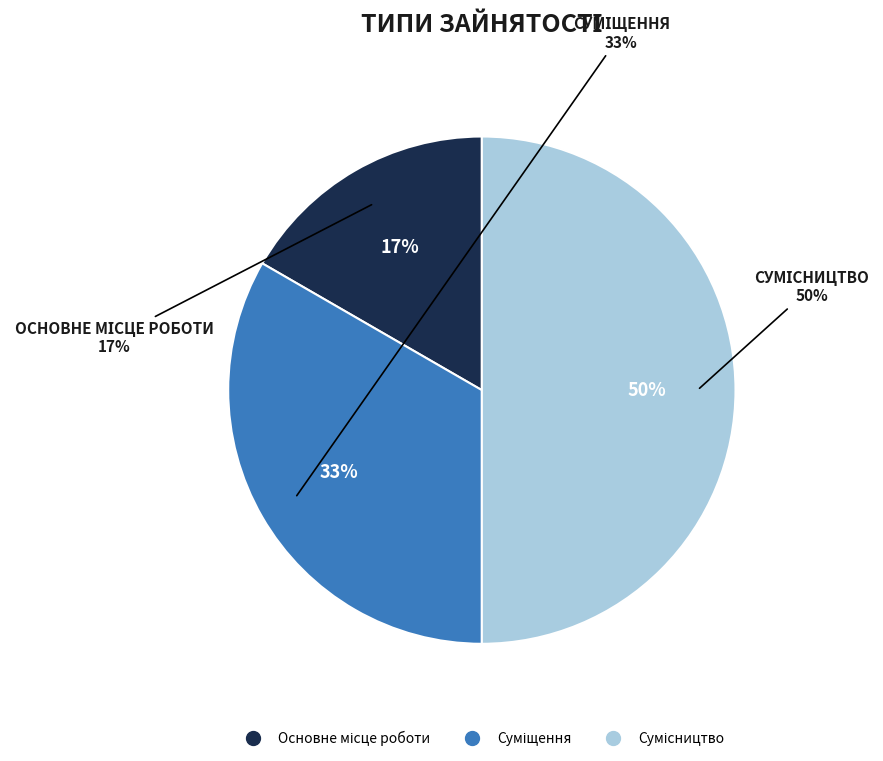

What is the ratio of the value at Суміщення to the value at Сумісництво?

0.7